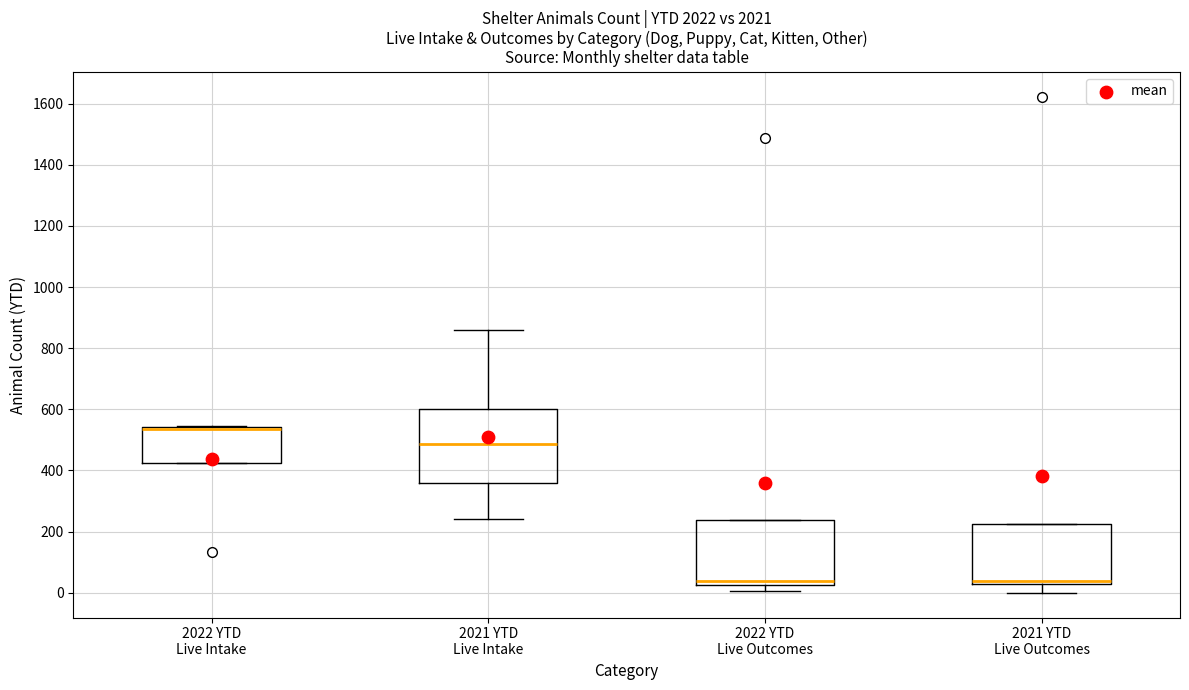

Where does the lower whisker of the box for 2022 YTD Live Outcomes end on the y-axis? The values are not printed on the chart, so give them approximately, as read against the axis.

0